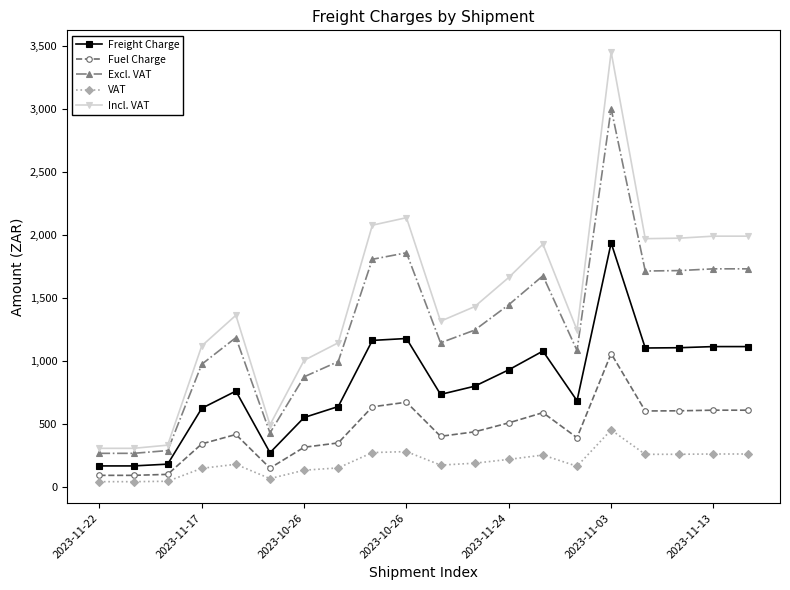

What is the highest value of the VAT series?

450.9